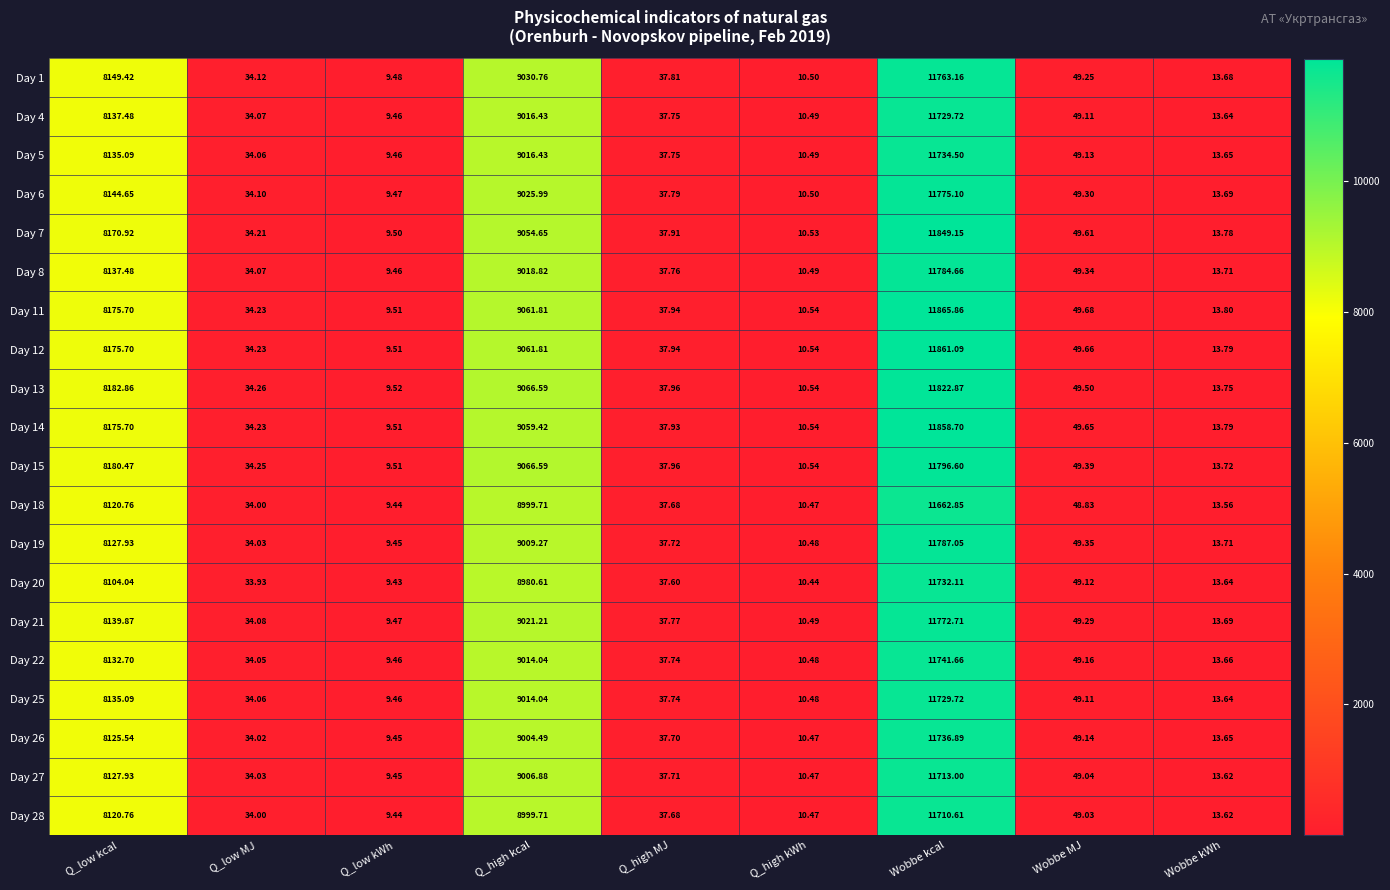

Which label corresponds to the largest value in the chart?

Wobbe kcal